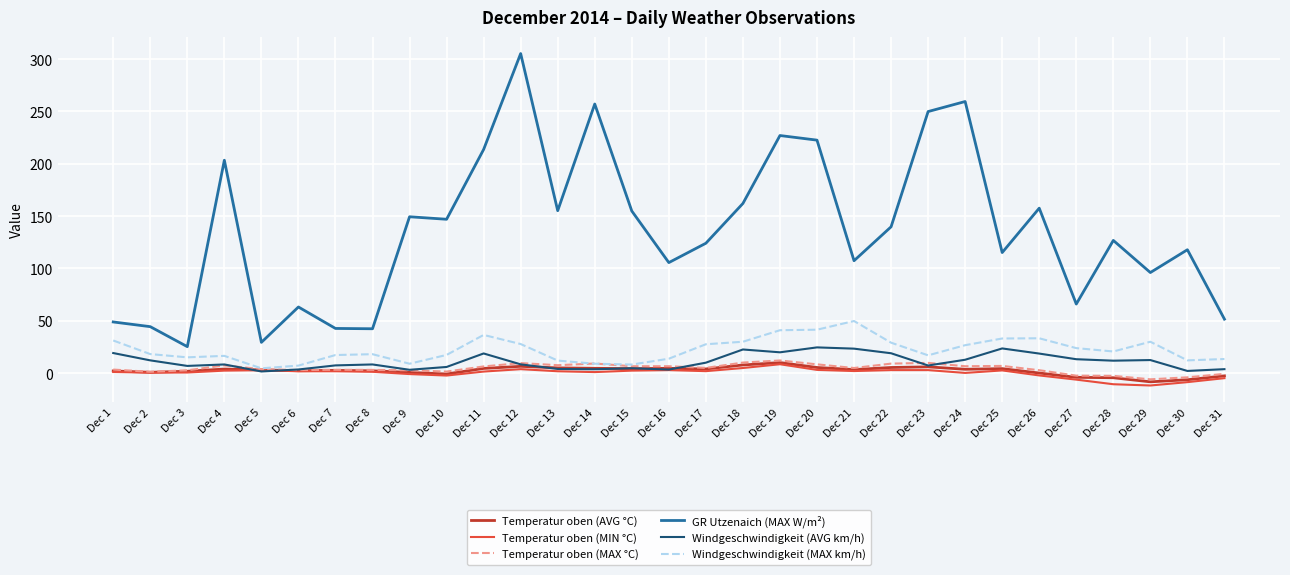

Is it true that Temperatur oben (MAX °C) equals 9.1 at Dec 22?

True